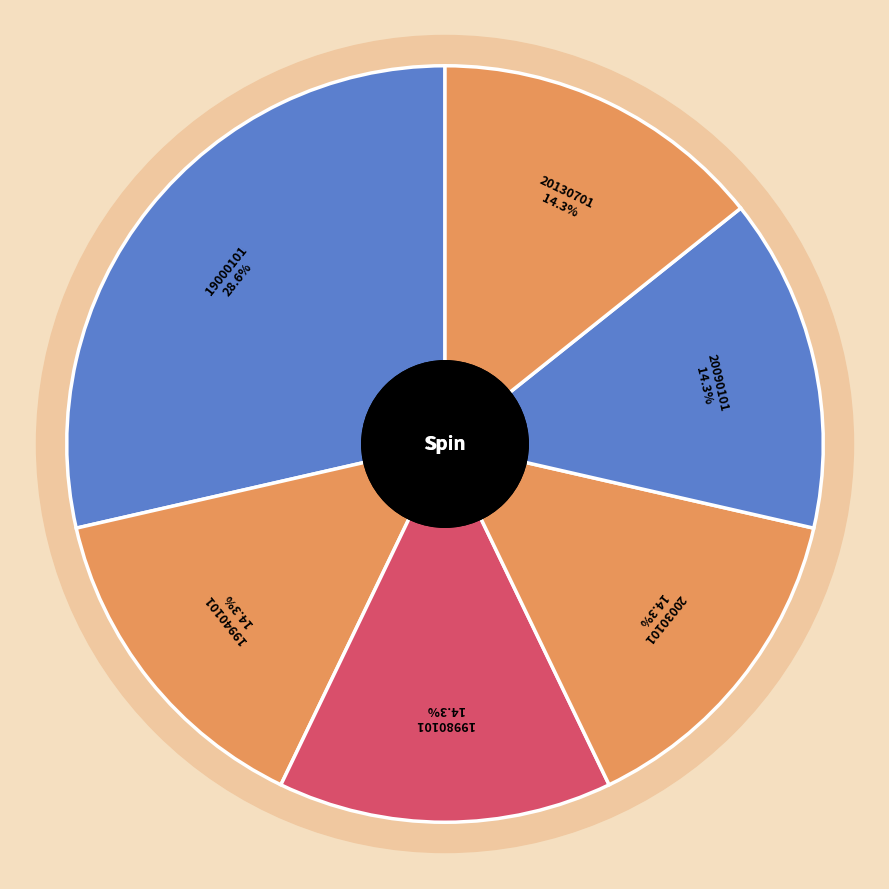

Which category has the smallest portion of the pie?

19940101